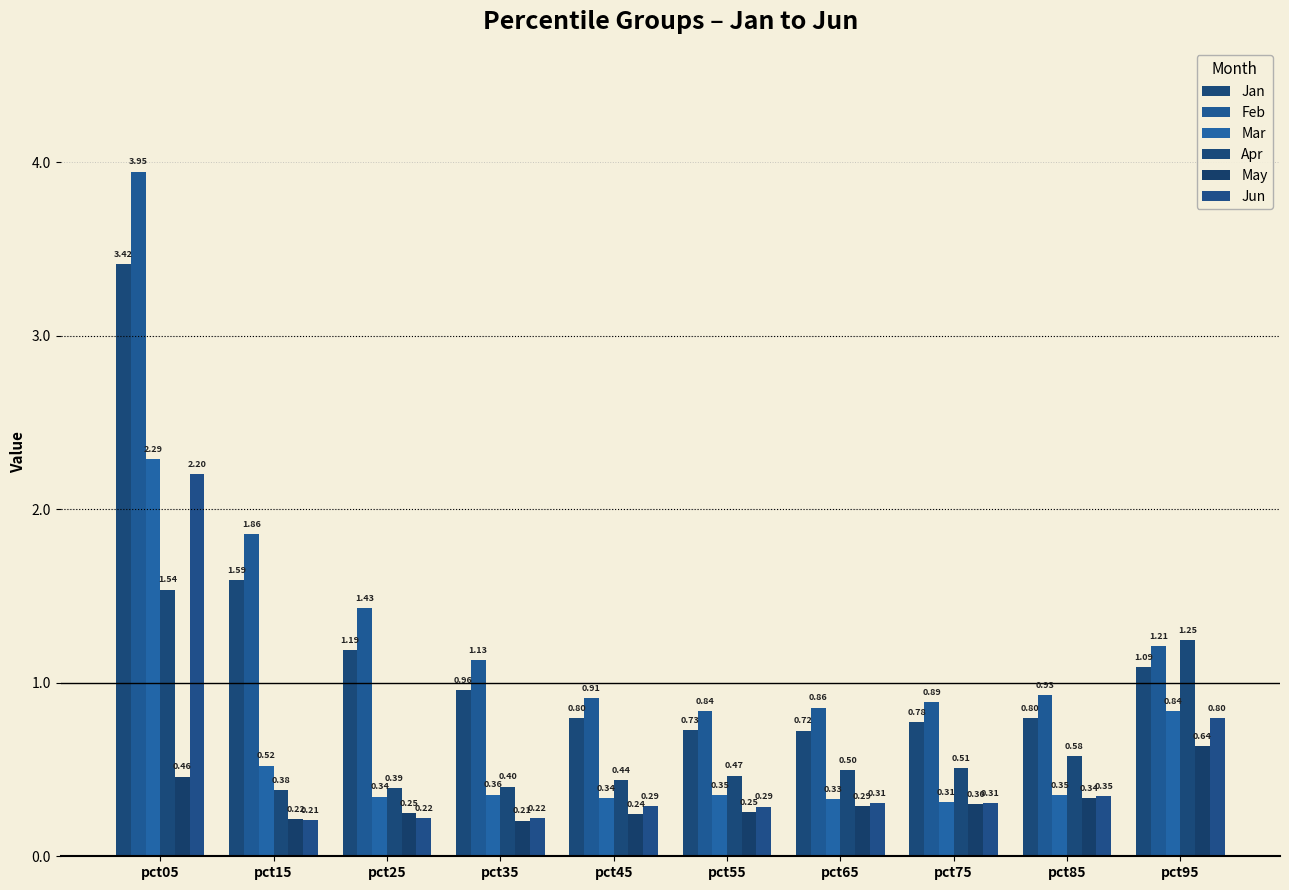

How many distinct data groups are displayed?

6